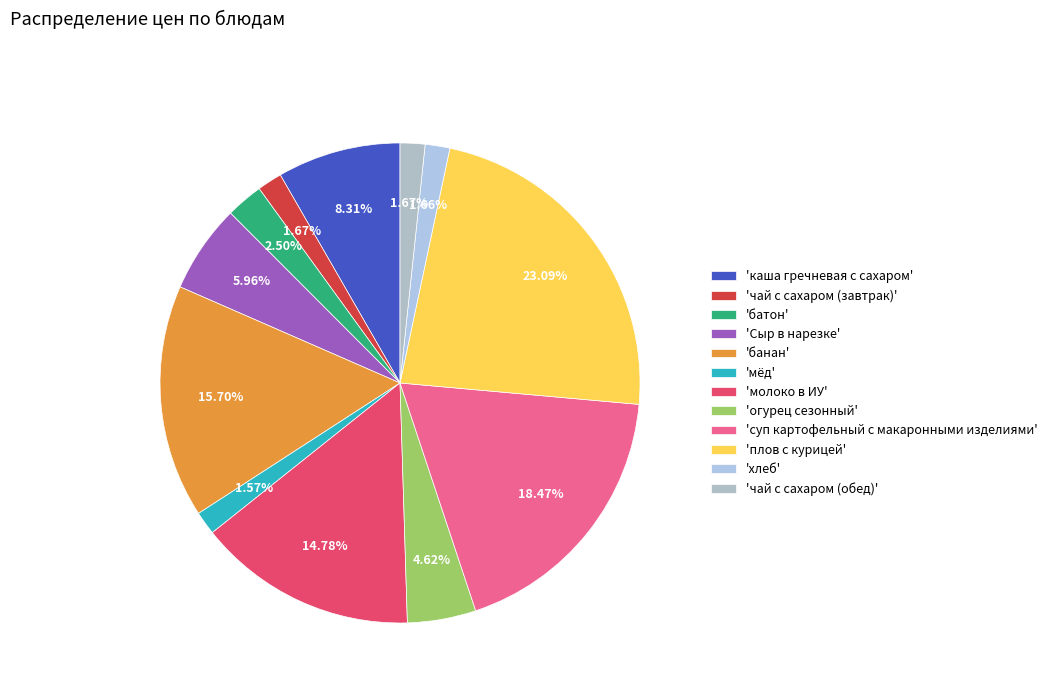

To the nearest percent, what is the average slice percentage?

8%